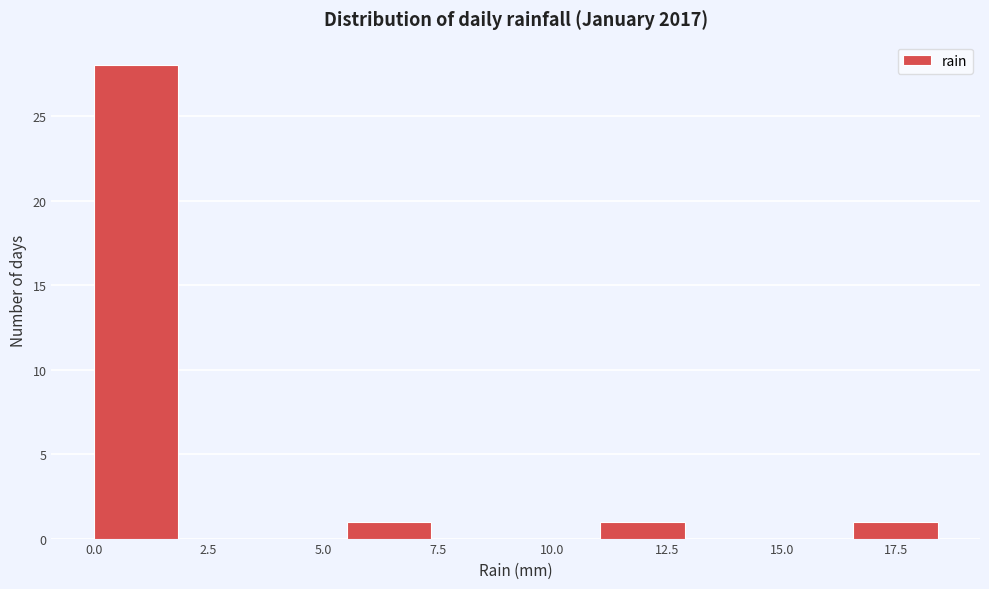

Read against the x-axis, roughly where is the centre of the tallest bar?

1.0